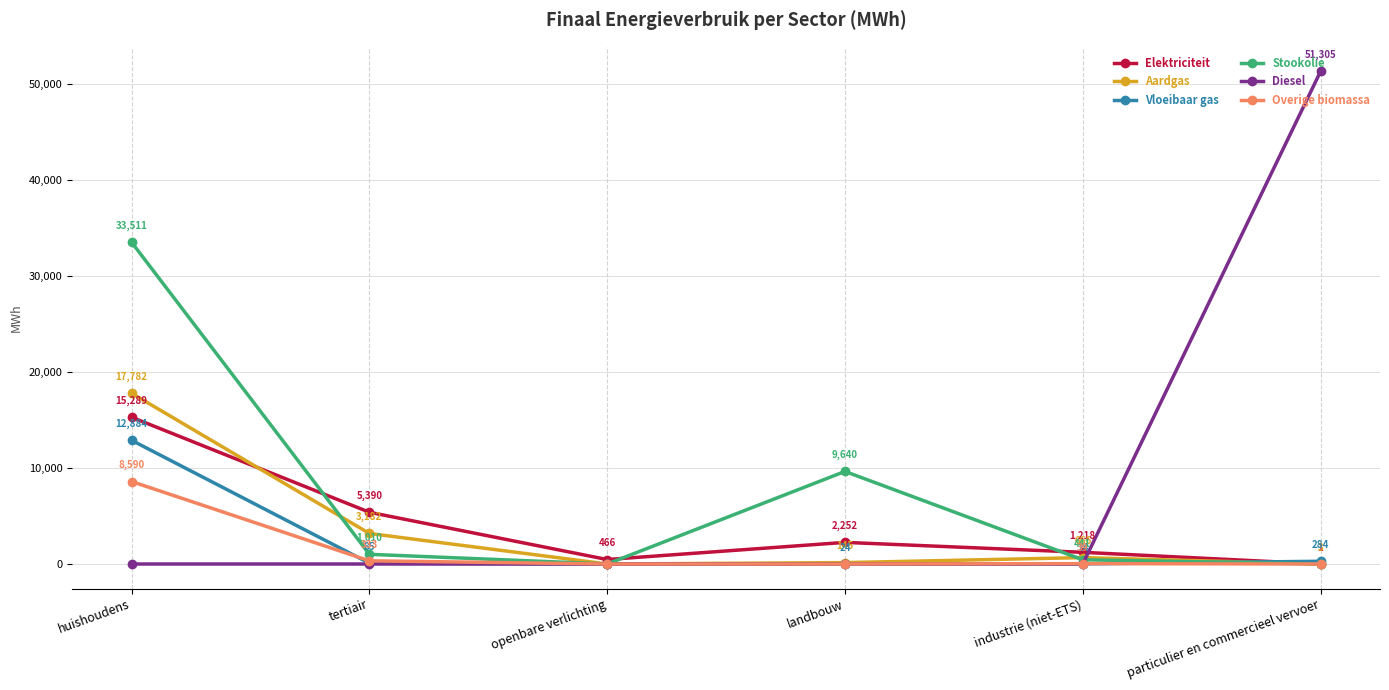

The value of Diesel at industrie (niet-ETS) is 0.0. True or false?

True